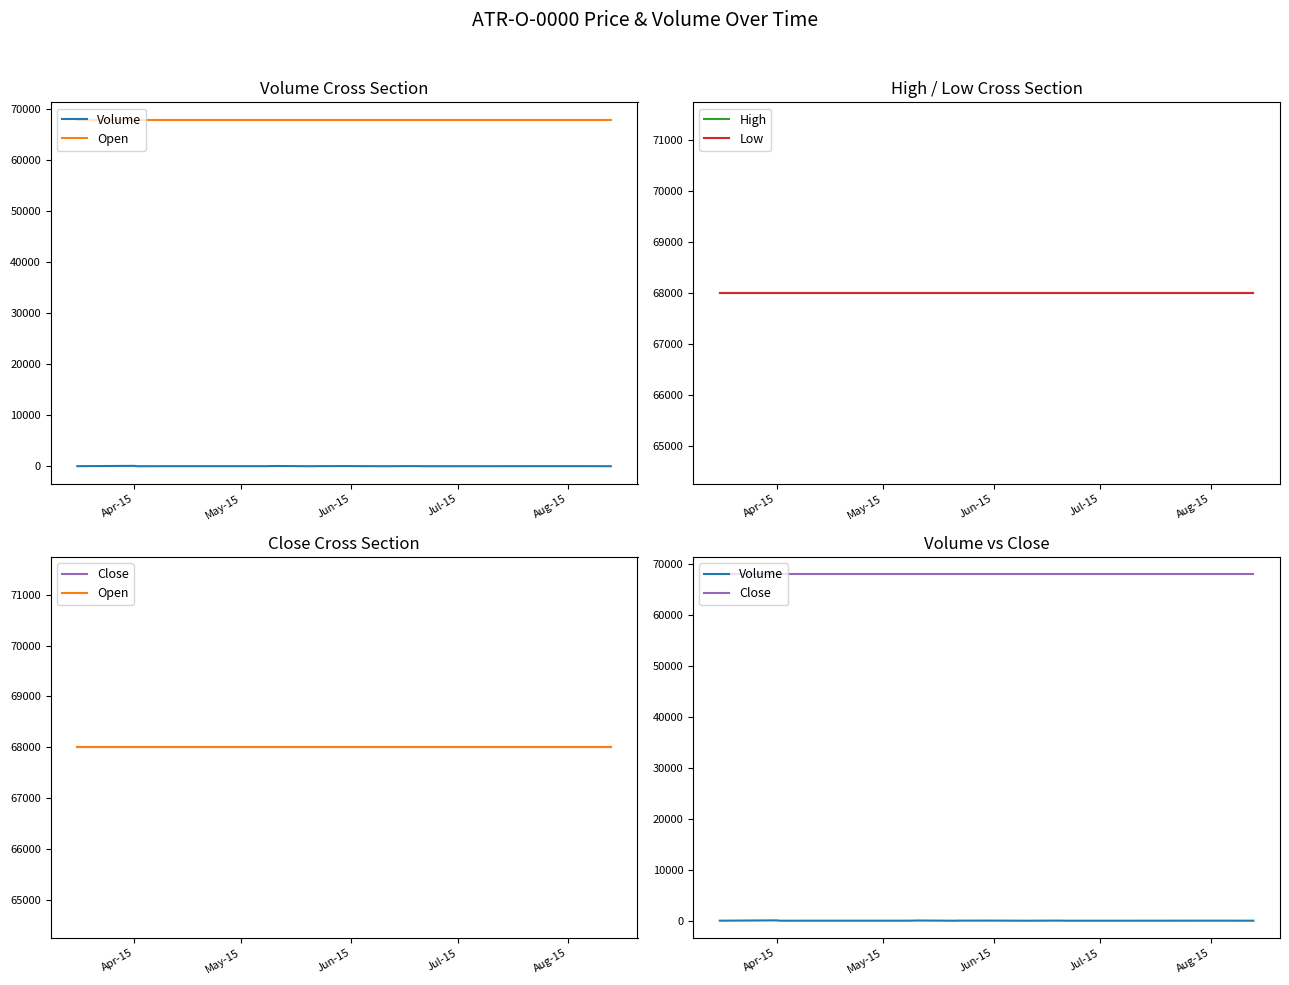

True or false: Open and High cross at least once.

False